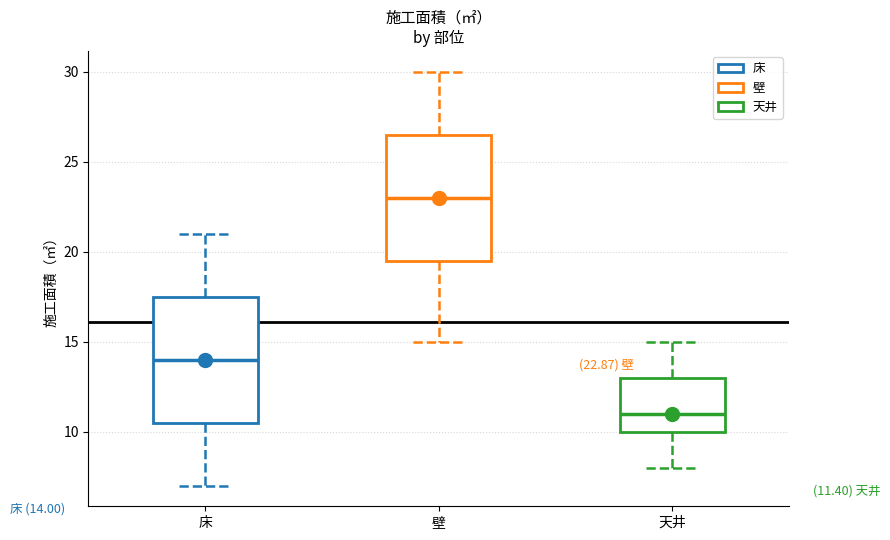

Which box's median line is the highest?

壁